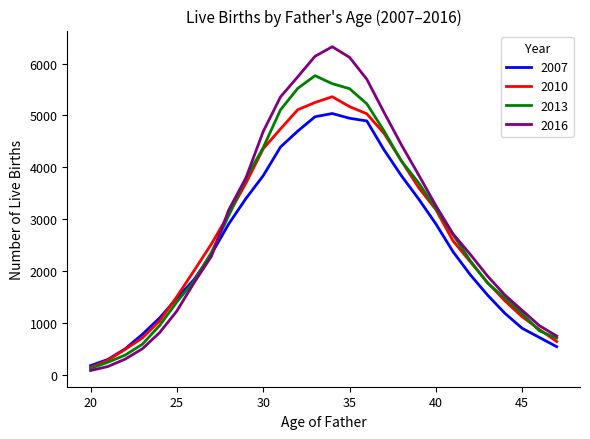

Which series has the largest range (max minus min)?

2016